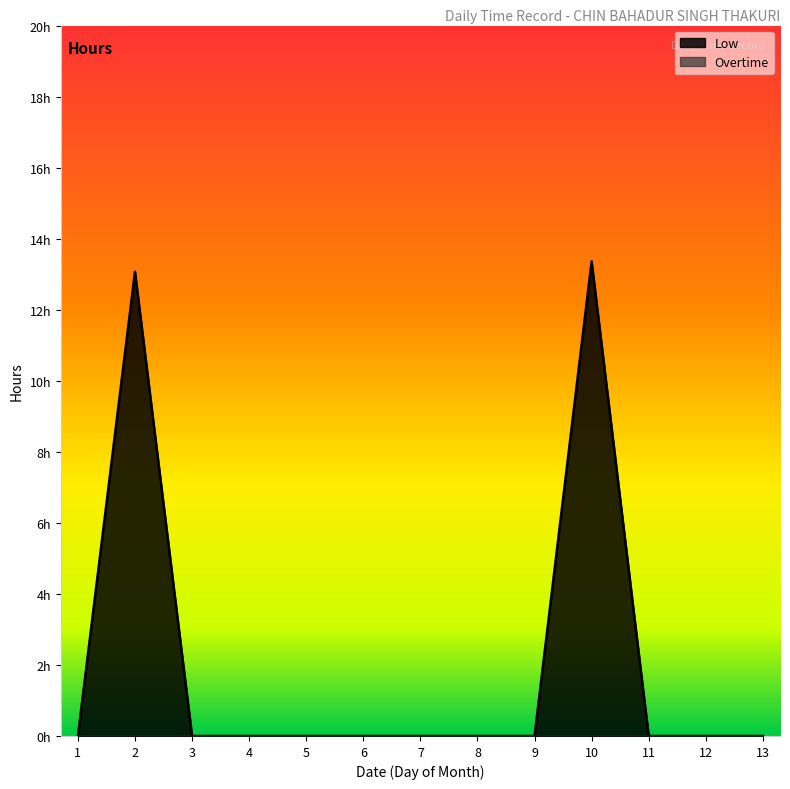

What is the difference between the maximum and second lowest values?

13.4